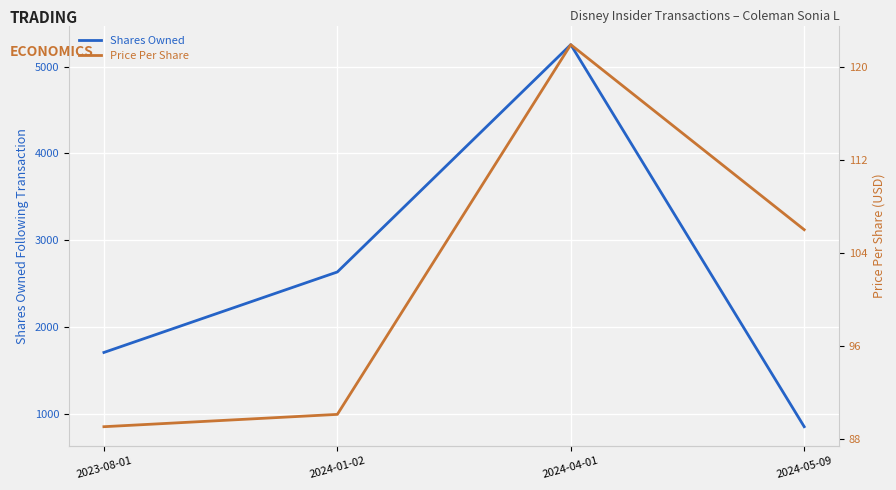

In Shares Owned, how many points are higher than both neighbors (excluding endpoints)?

1